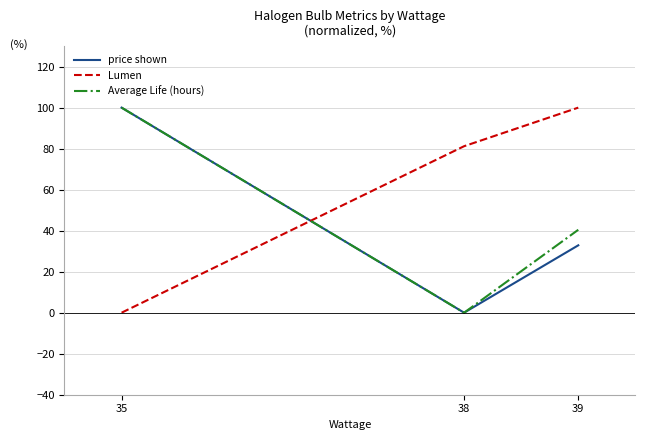

What is the difference between the Average Life (hours) values at 39 and 38?

40.4